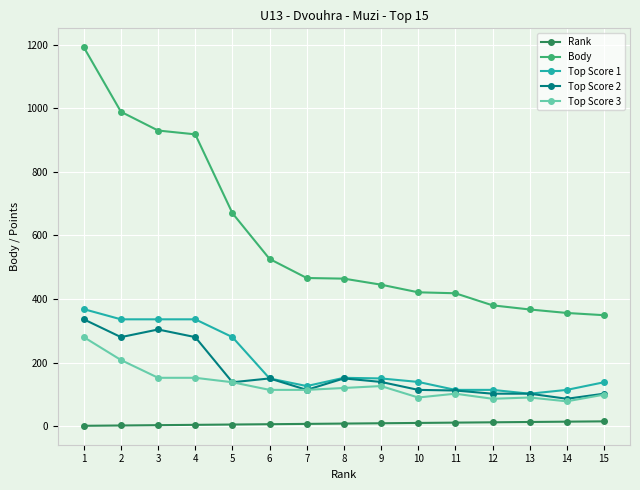

True or false: Body and Rank cross at least once.

False